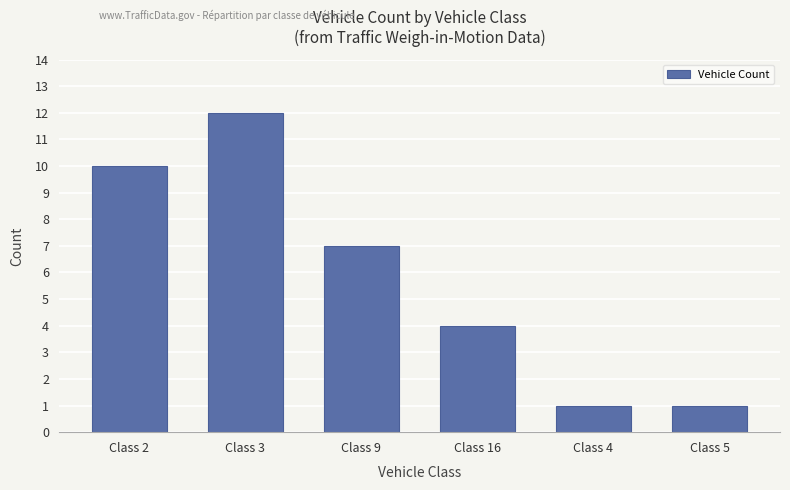

The value at Class 2 is 10. True or false?

True